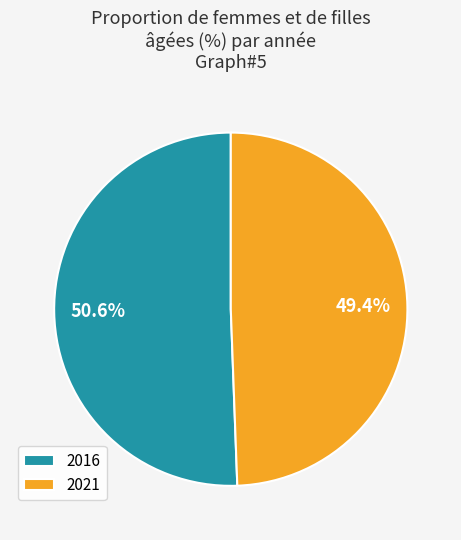

To the nearest percent, what is the average slice percentage?

50%